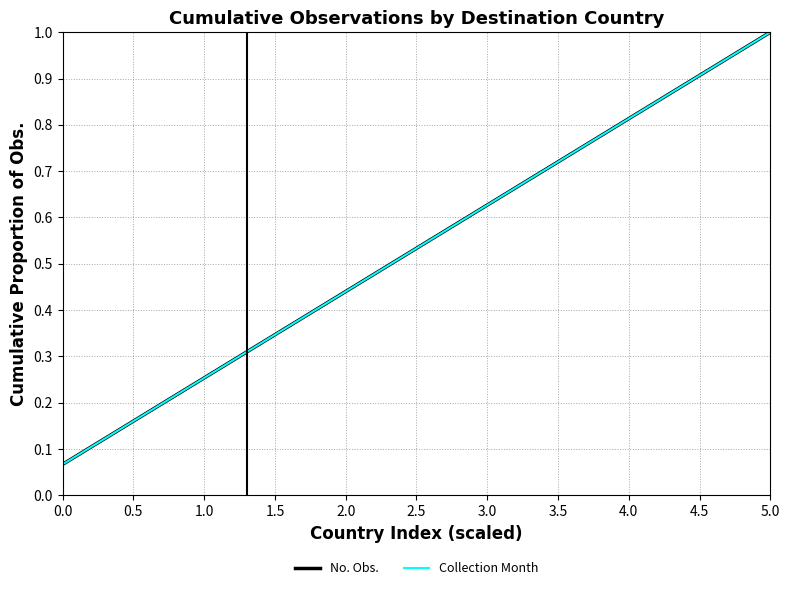

At how many categories does at least one series exceed 0?

15